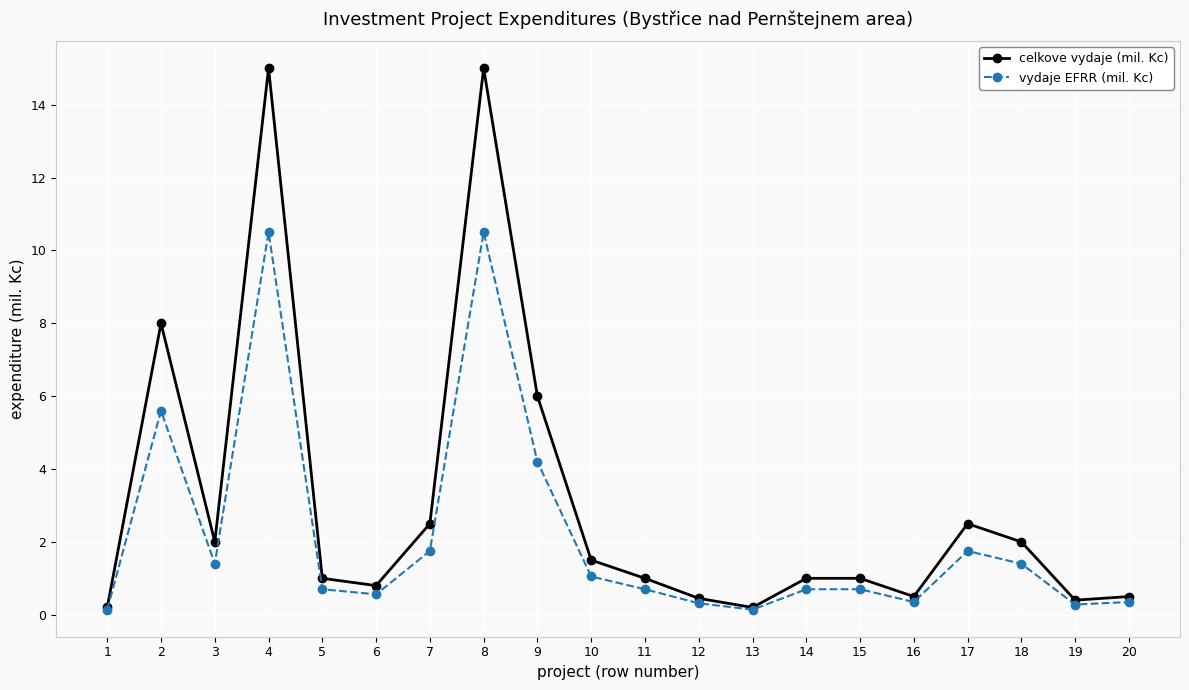

What is the sum of all vydaje EFRR (mil. Kc) values?

43.1